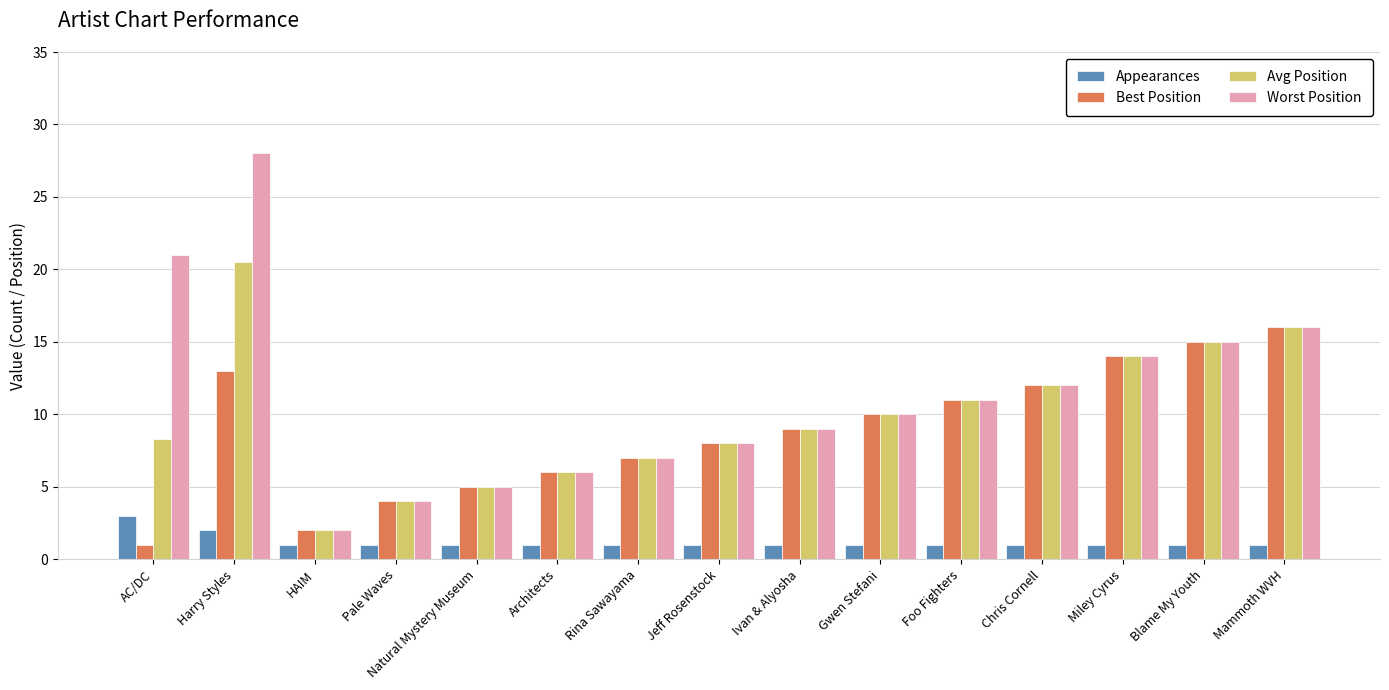

What is the minimum value shown in the chart?

1.0